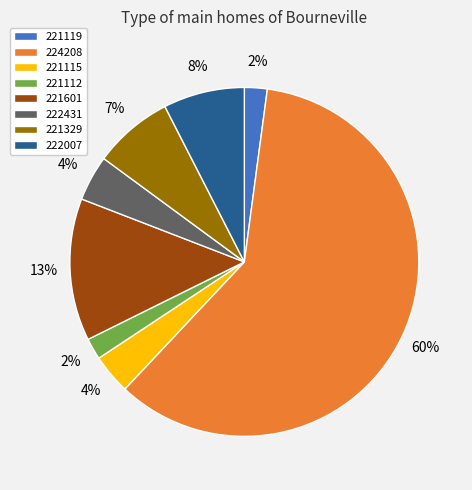

To the nearest percent, what portion does 221329 represent?

7%